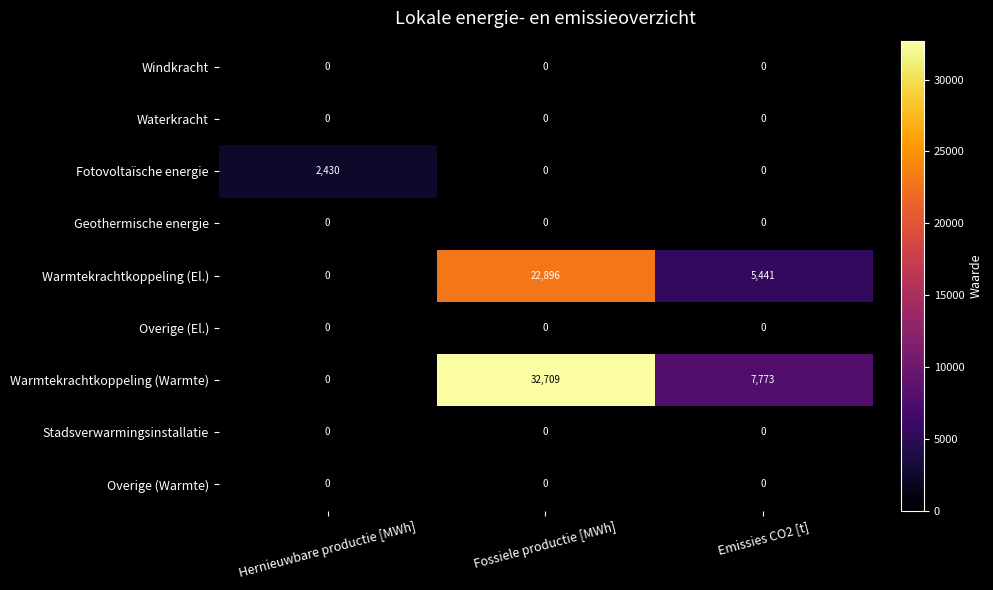

Which series has the largest total across all categories?

Warmtekrachtkoppeling (Warmte)